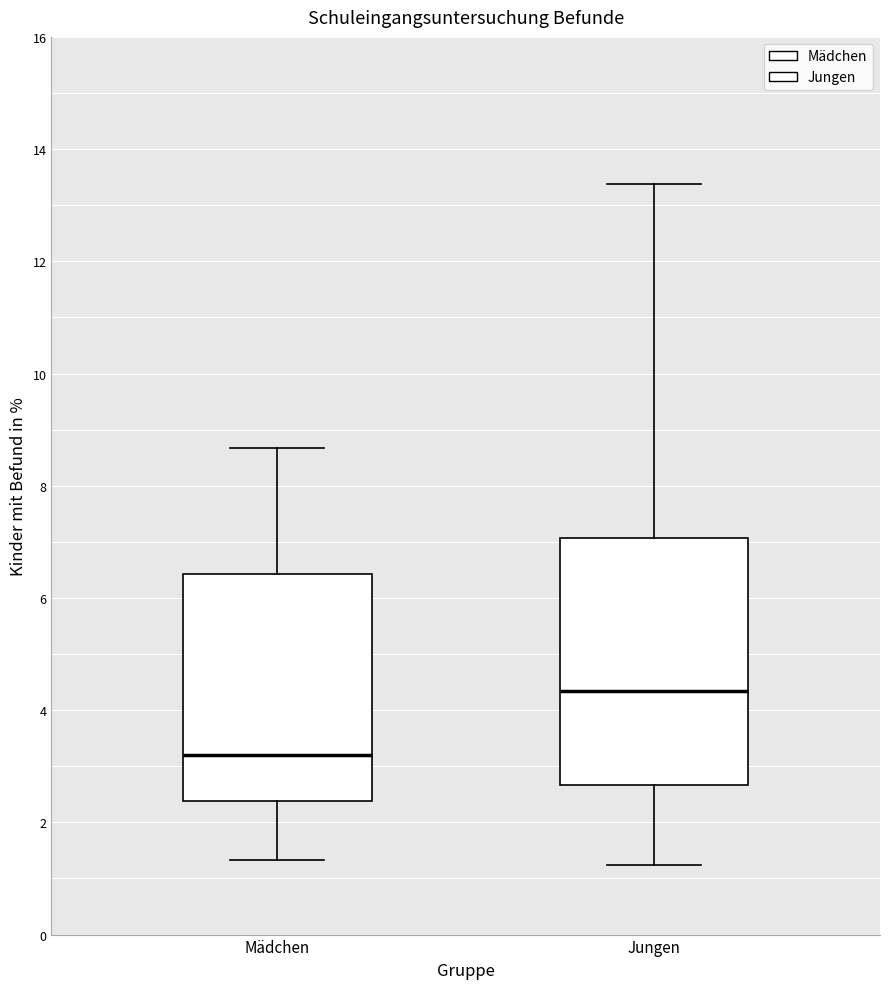

Reading left to right, transcribe this box plot: for each box, give where its median line is, the range the box spans, and where its two whiskers end, as read against the y-axis. The values are not printed on the chart, so give them approximately, as read against the axis.

Mädchen: median 3.2, box 2.4 to 6.4, whiskers 1.4 to 8.6
Jungen: median 4.4, box 2.6 to 7.0, whiskers 1.2 to 13.4